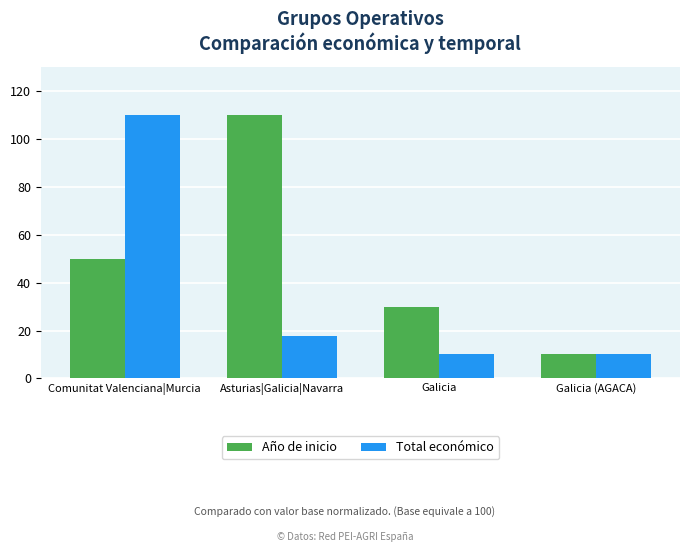

What is the greatest value displayed?

110.0